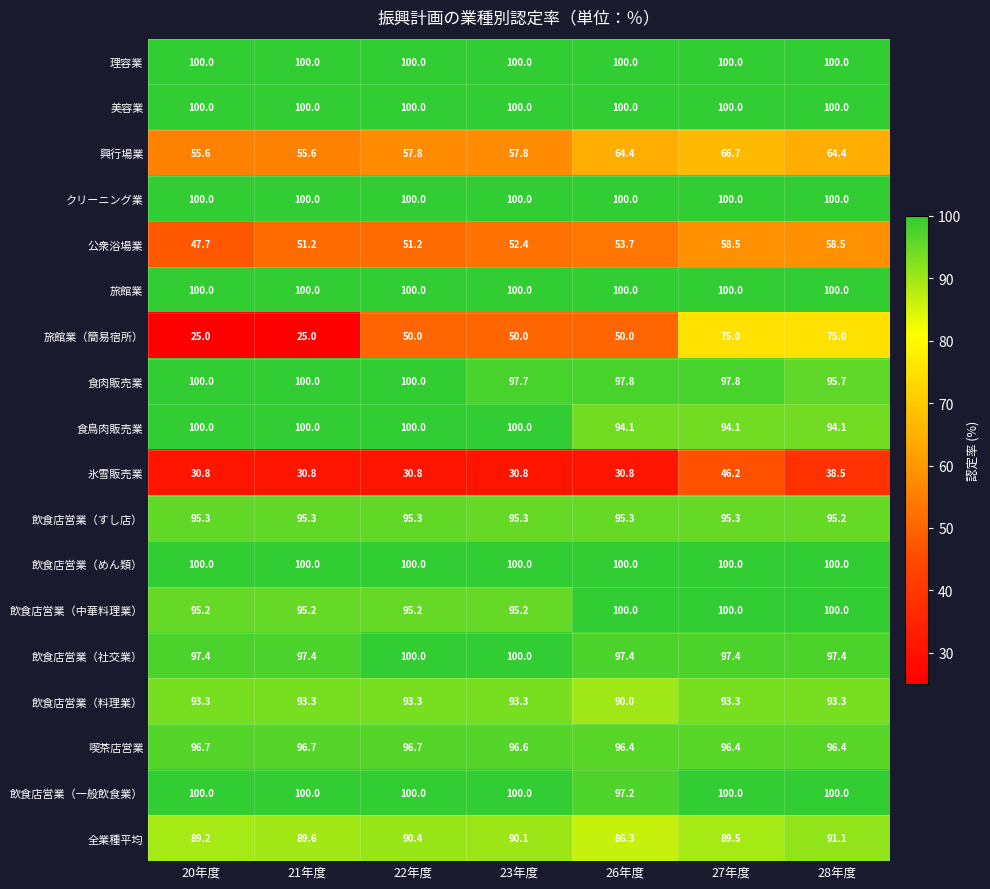

What is the difference between the highest and lowest values at 28年度?

61.5